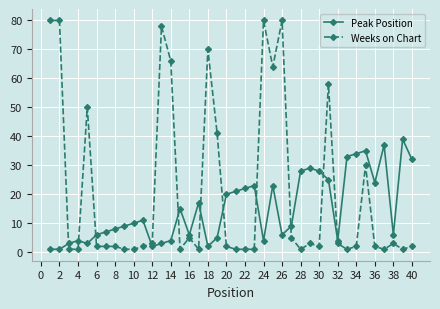

True or false: Weeks on Chart and Peak Position intersect in this chart.

True